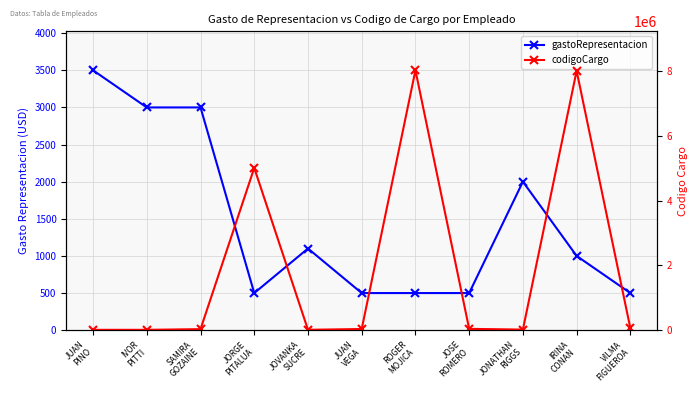

At which category does codigoCargo reach its first local valley?

JOVANKA
SUCRE